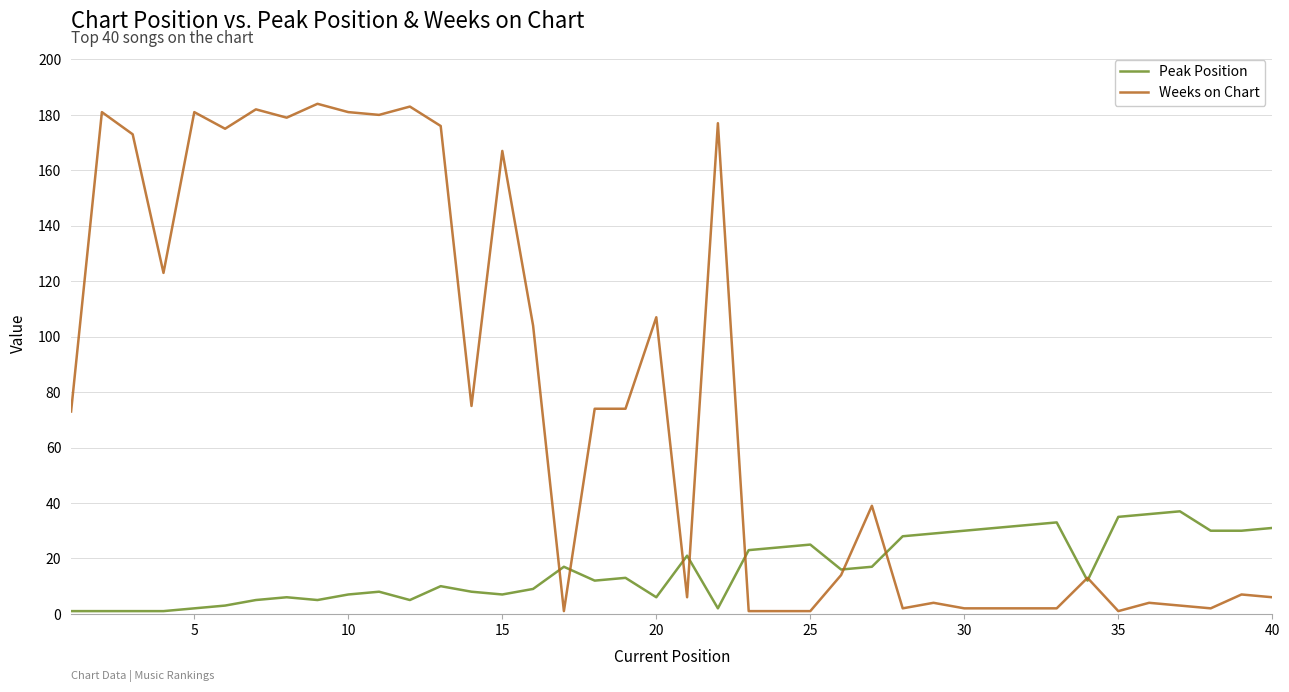

Which series has the widest spread of values?

Weeks on Chart